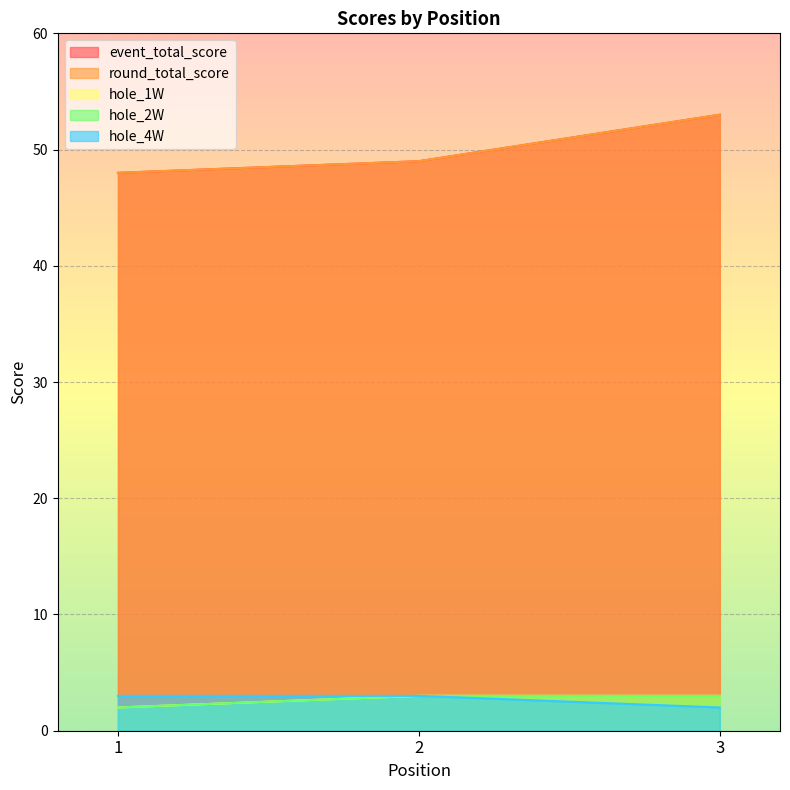

How many hole_2W values are between 2 and 3?

3